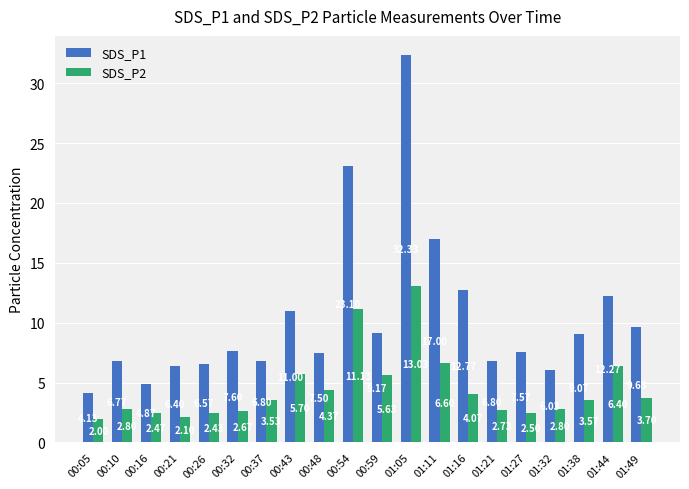

Rank the series at 01:32 from highest to lowest value.

SDS_P1, SDS_P2